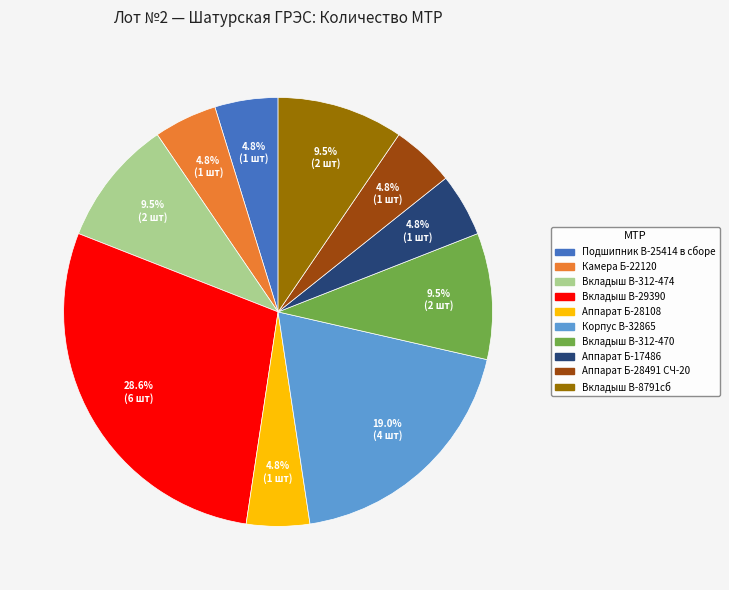

What is the largest slice in the pie chart?

Вкладыш В-29390